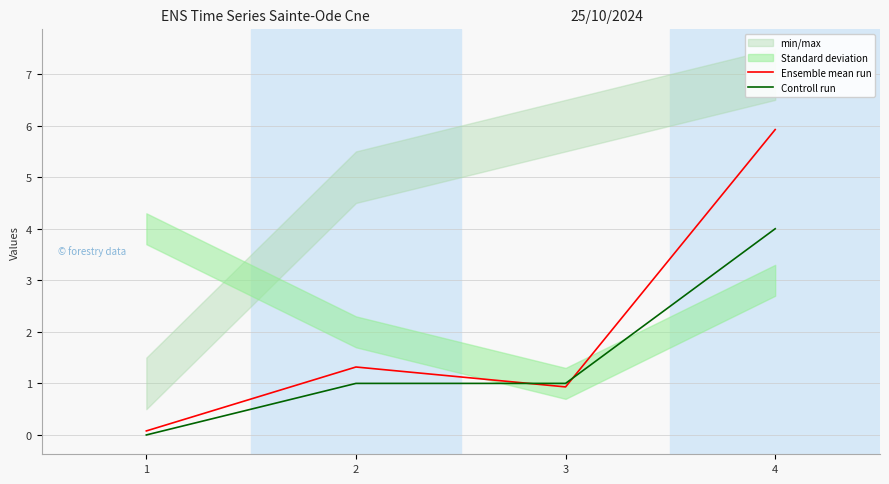

True or false: Ensemble mean run has more than 0 interior local peaks.

True